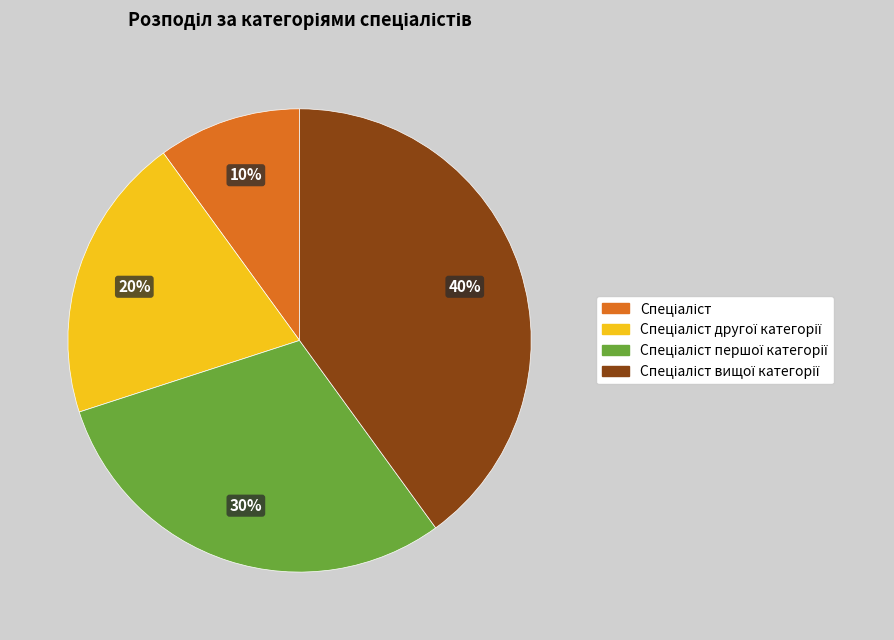

Is there a majority slice in this chart?

No